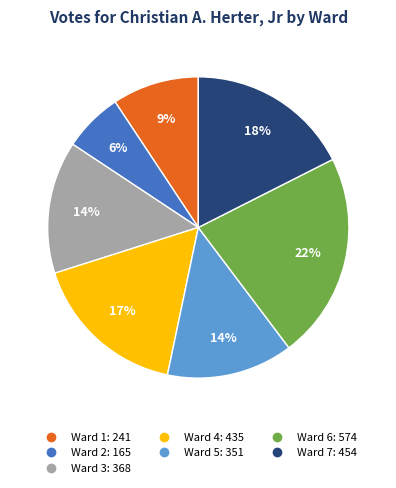

Between Ward 2 and Ward 4, which is larger?

Ward 4